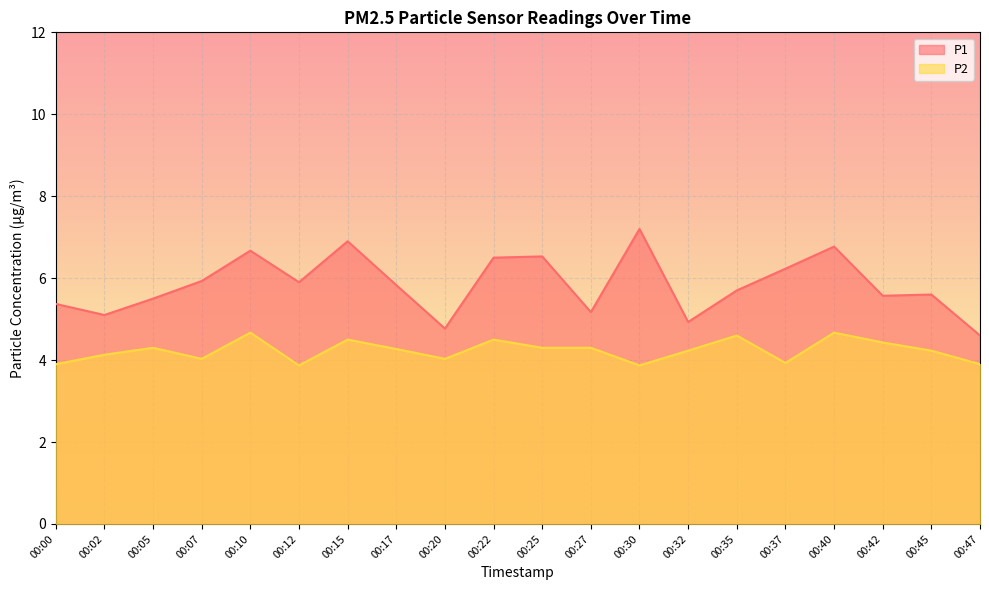

Which series has the largest total across all categories?

P1